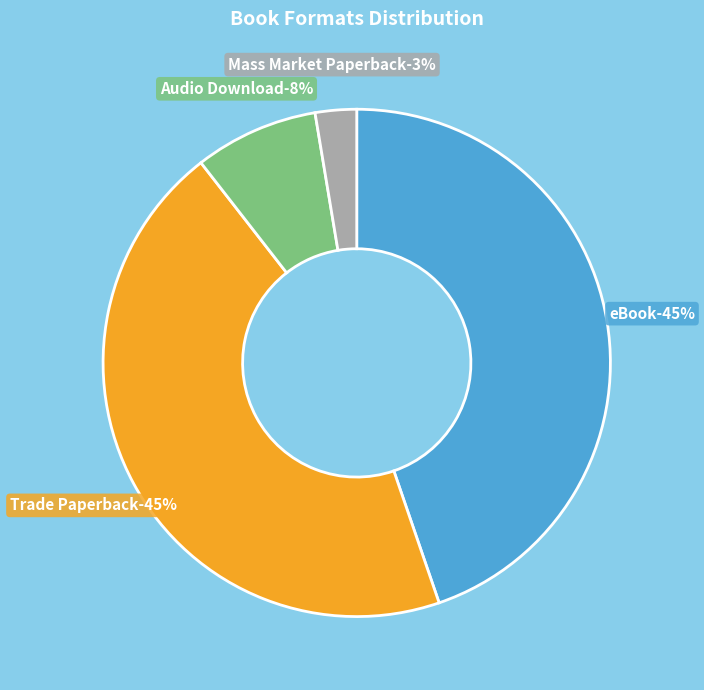

Count the number of slices in the pie.

4